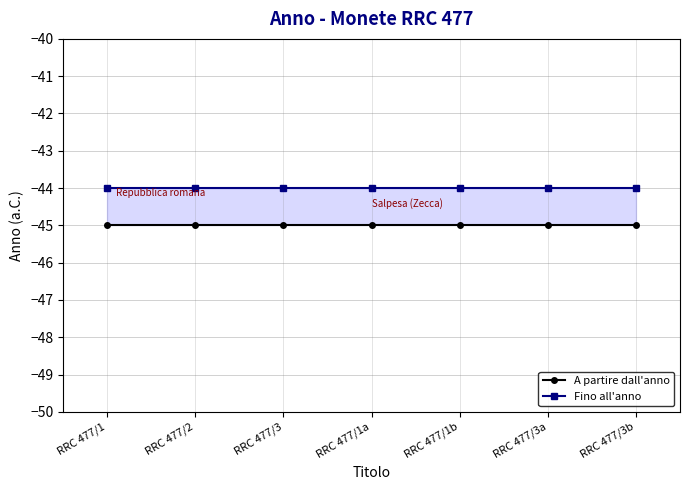

What is the label of the 1st point from the left?

RRC 477/1